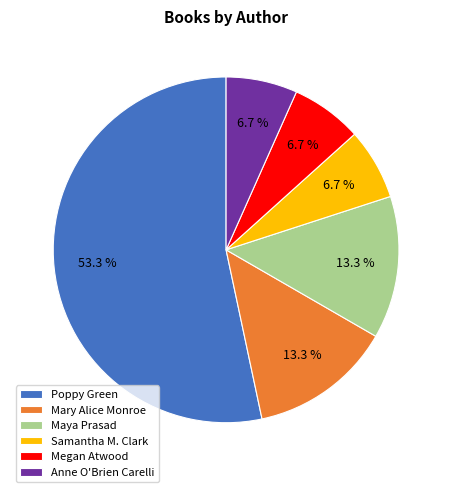

Which has a higher value, Poppy Green or Samantha M. Clark?

Poppy Green